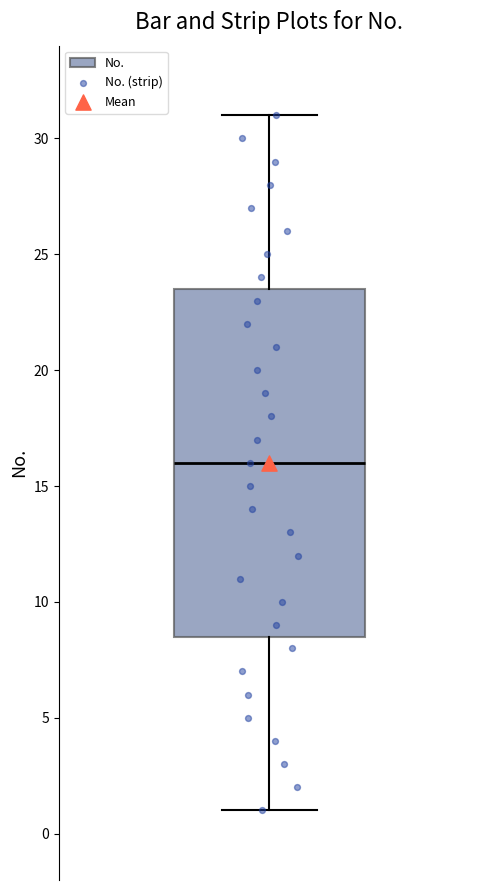

Transcribe this box plot: give where the median line is, the range the box spans, and where the two whiskers end, as read against the y-axis. The values are not printed on the chart, so give them approximately, as read against the axis.

median 16.0, box 8.5 to 23.5, whiskers 1.0 to 31.0